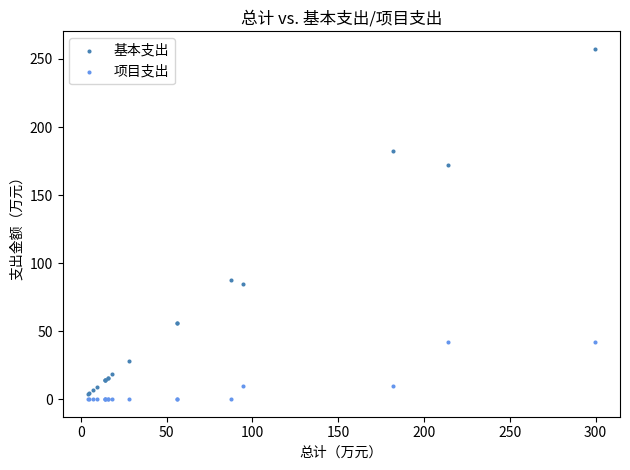

What is the X range (max minus min) for the scatter plot?

295.3